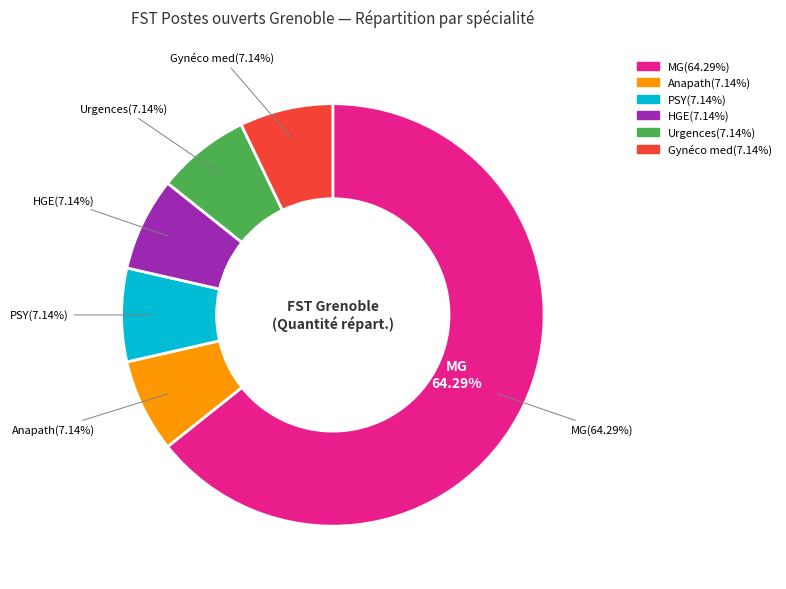

Which category has the smallest portion of the pie?

Anapath